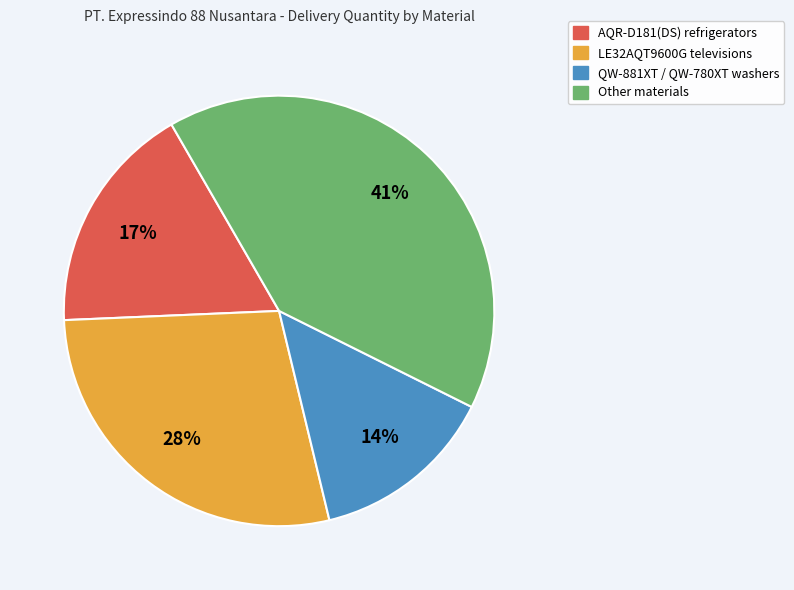

Is there a majority slice in this chart?

No